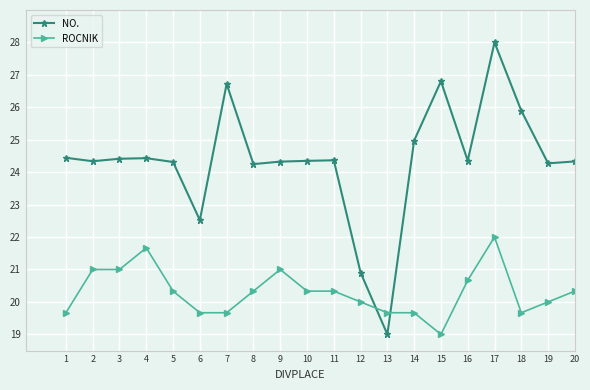

How many lines are shown in the chart?

2